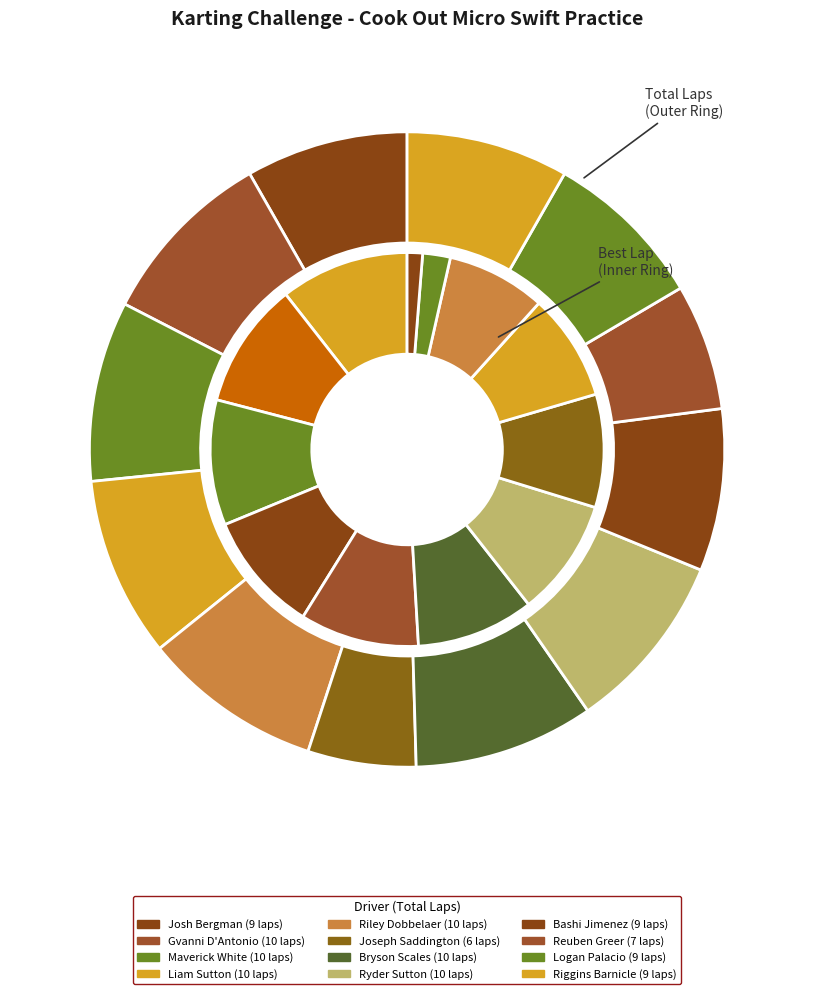

Is there any slice that represents more than half of the pie?

No